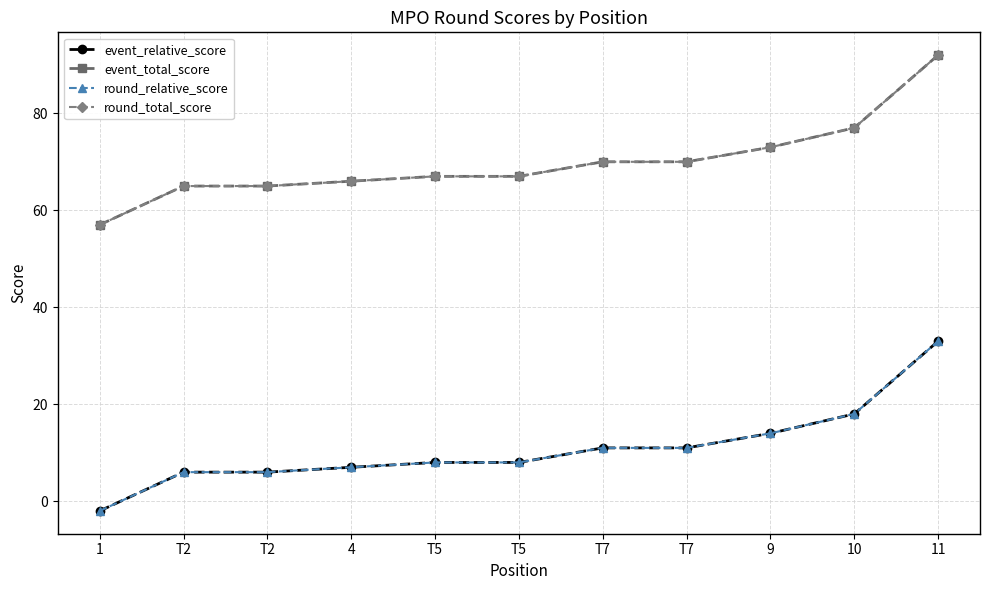

Between T2 and T7, which is larger?

T7